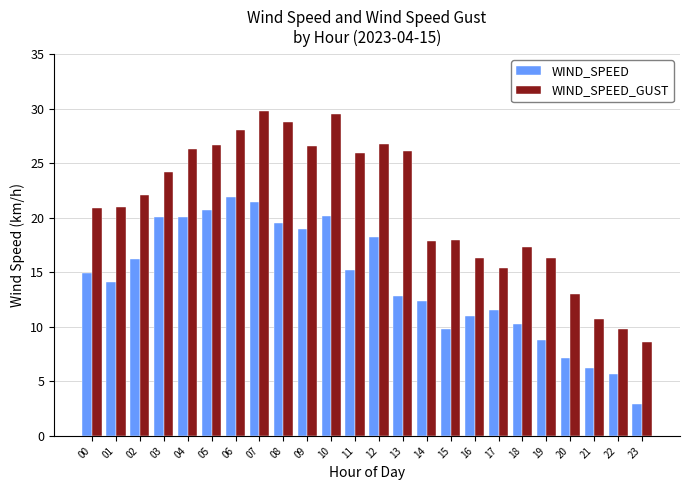

Does the chart contain any negative values?

No